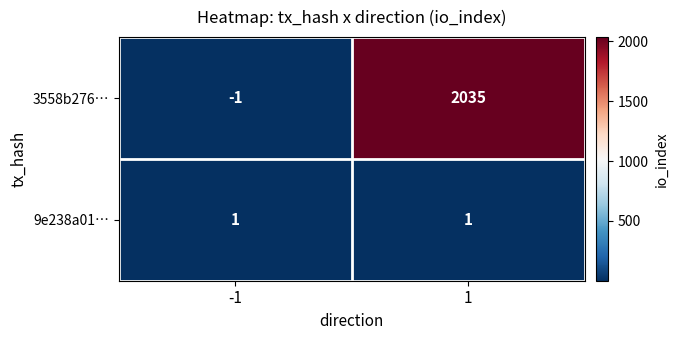

Which series has the widest spread of values?

3558b276…